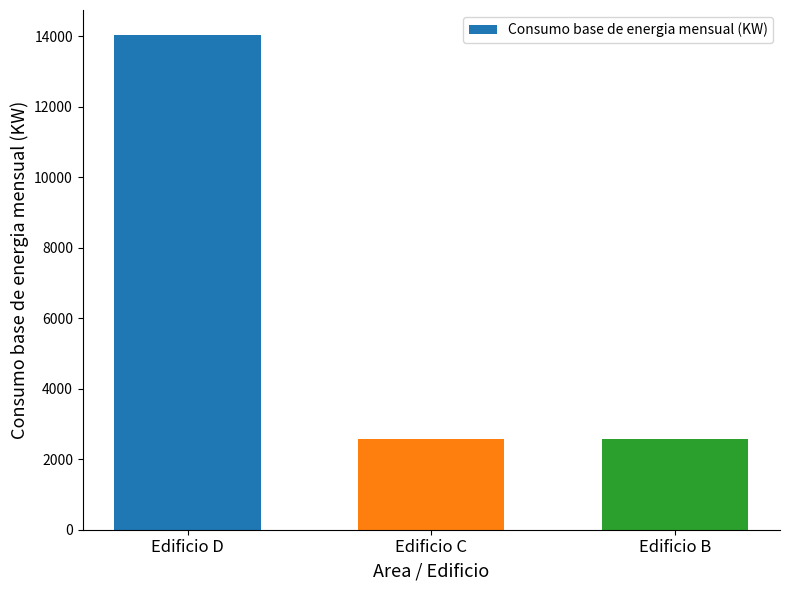

What is the approximate value at Edificio D?

14044.8